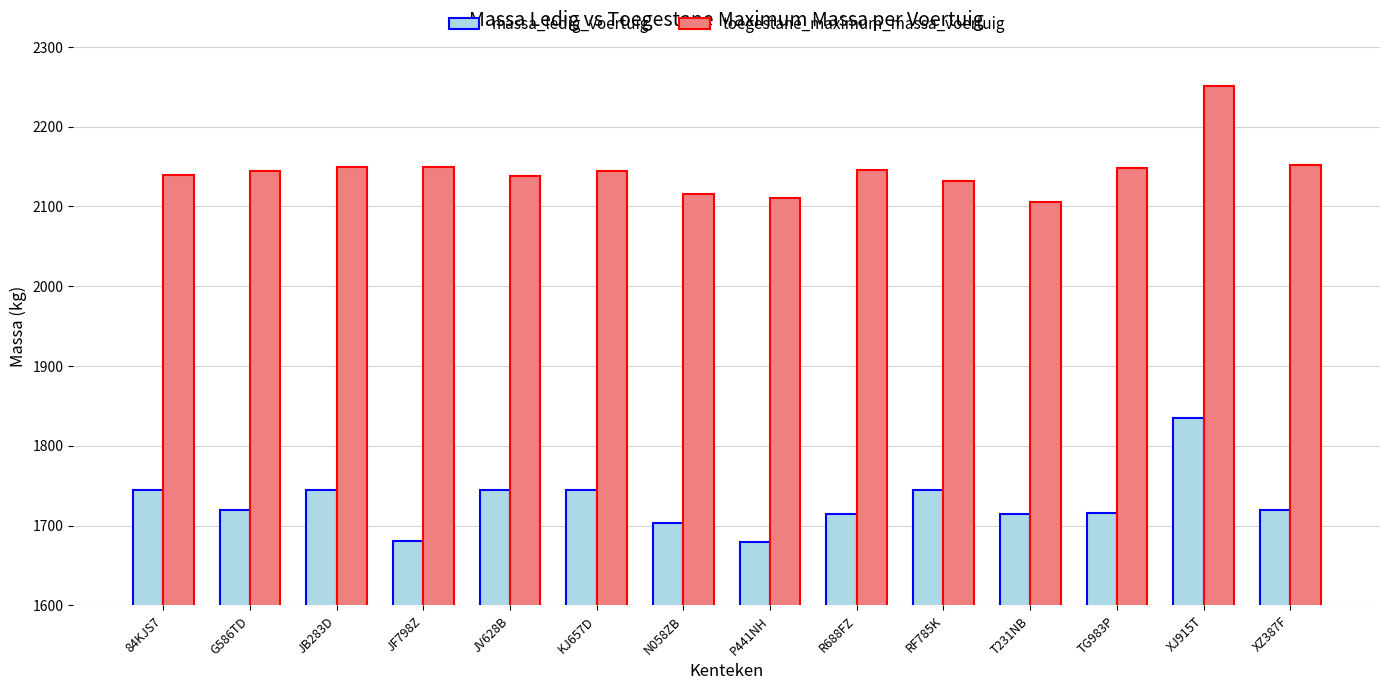

What are all the series names shown in the legend?

massa_ledig_voertuig, toegestane_maximum_massa_voertuig